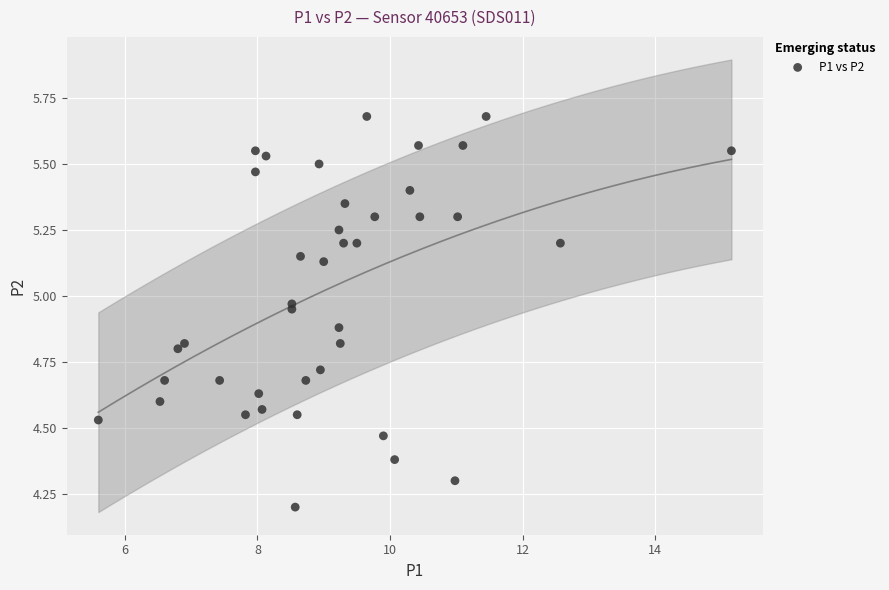

What Y value in the scatter plot is closest to 4?

4.2